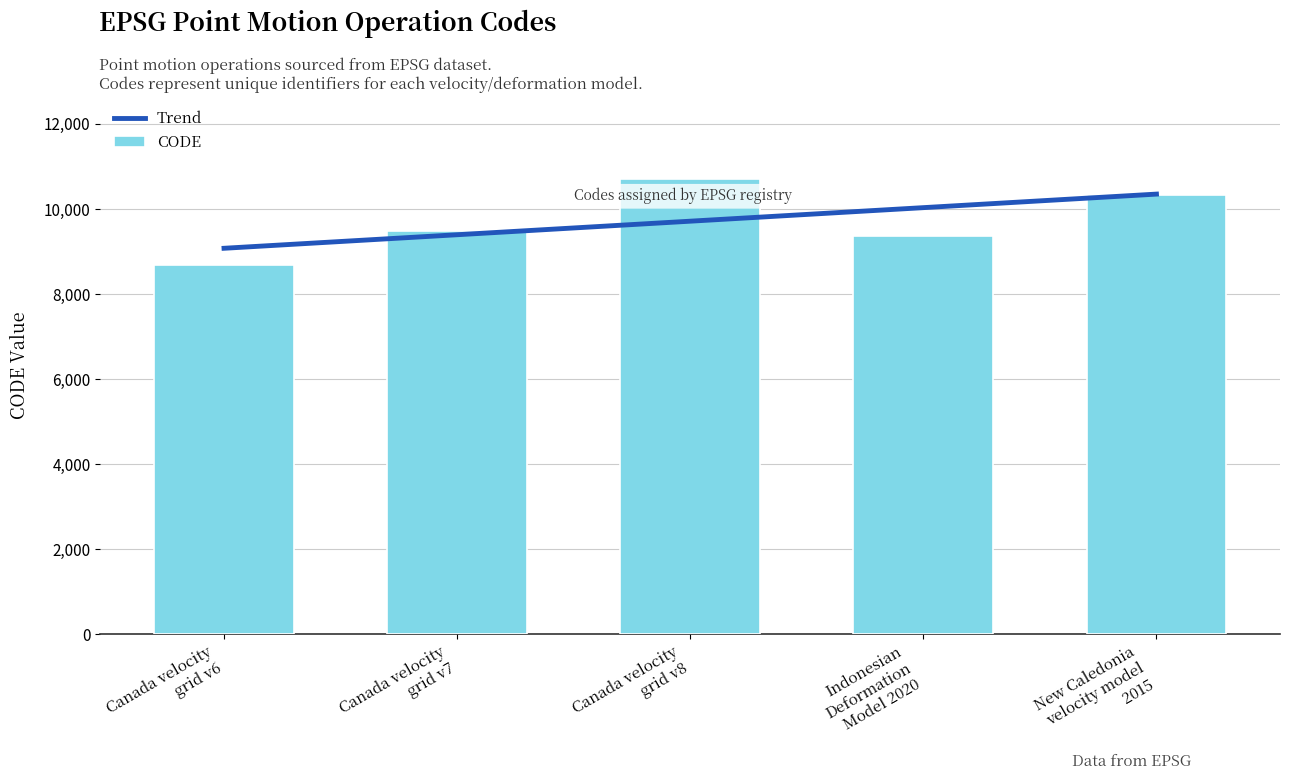

What is the approximate value at Canada velocity
grid v8, to the nearest 100?

10700